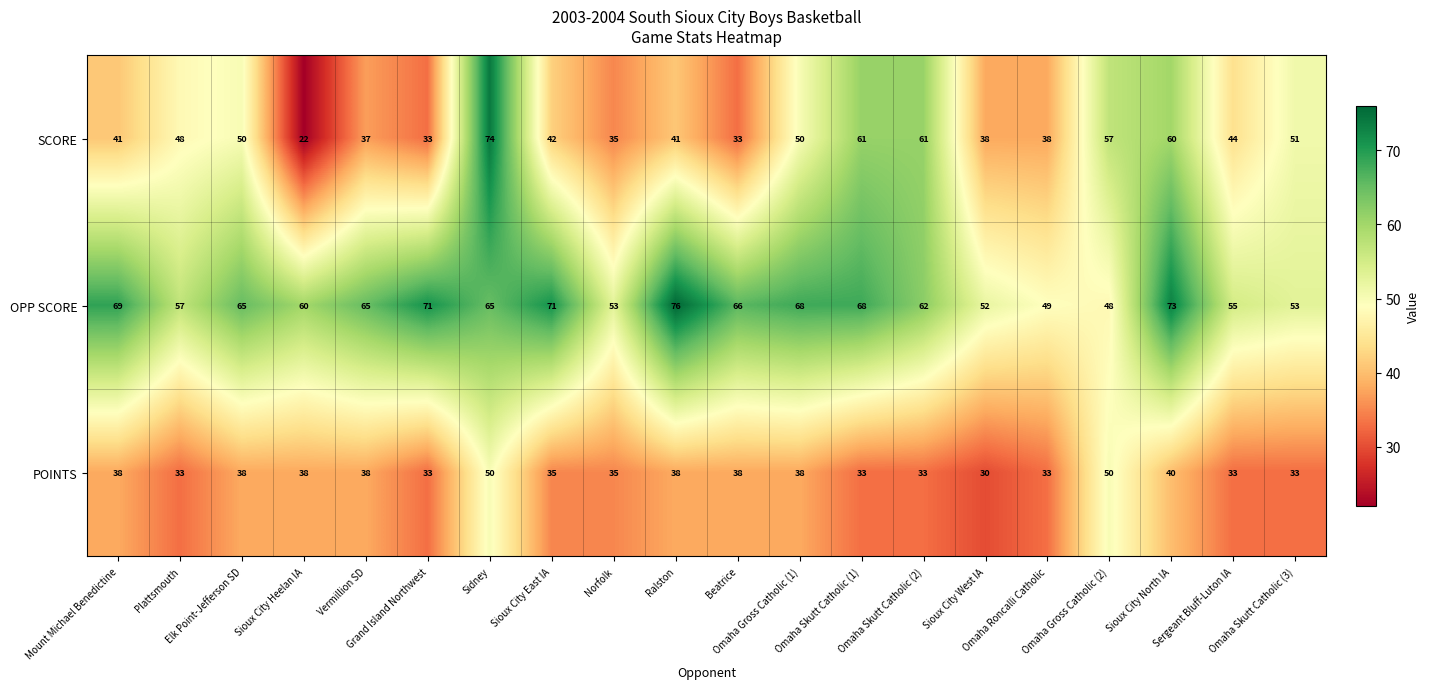

Rank the series by their average value, from lowest to highest.

POINTS, SCORE, OPP SCORE